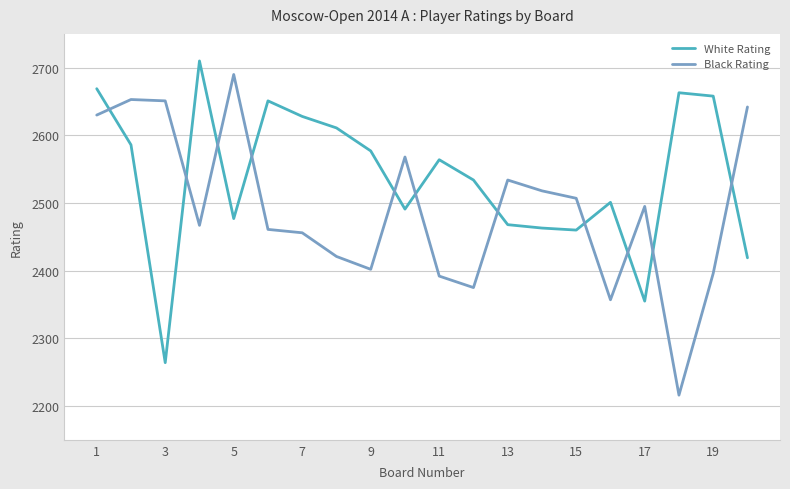

What is the smallest value displayed?

2216